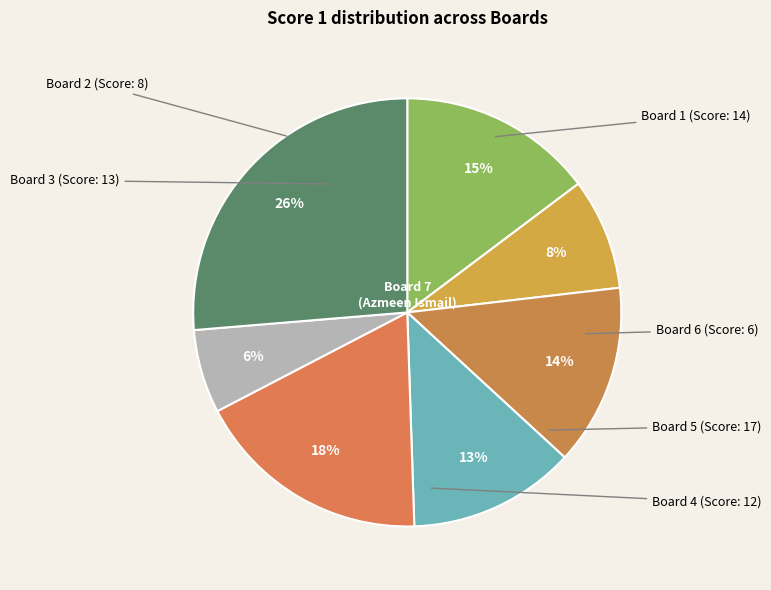

Which category has the smallest portion of the pie?

Board 6